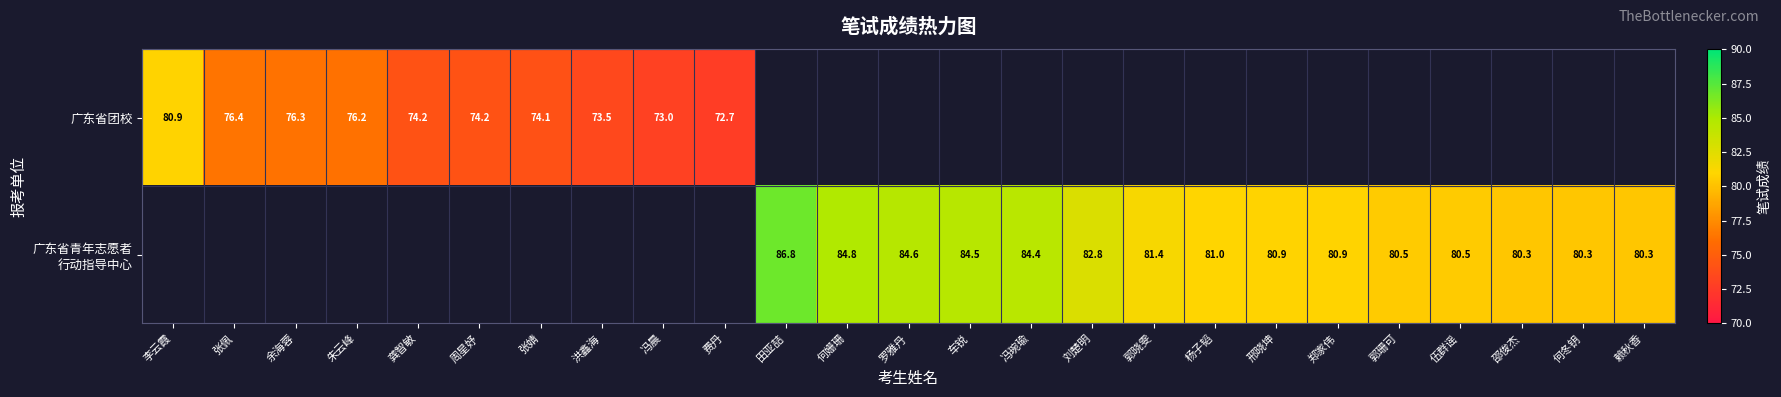

Which series has the largest total across all categories?

广东省青年志愿者 行动指导中心